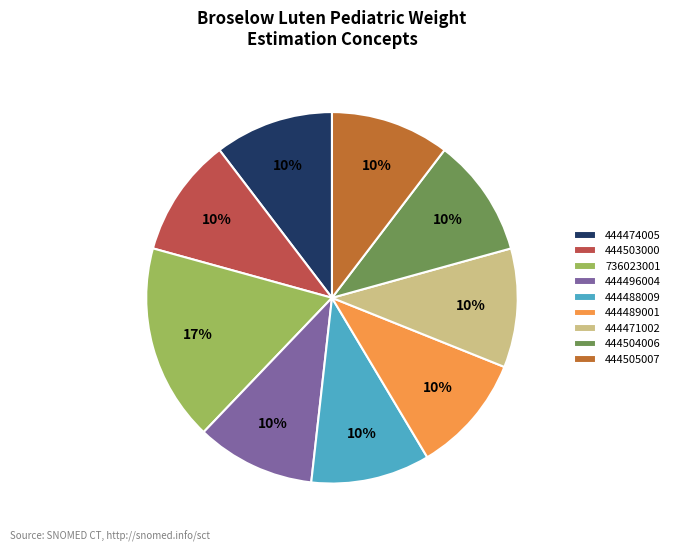

Is 444503000 the majority of the pie?

No